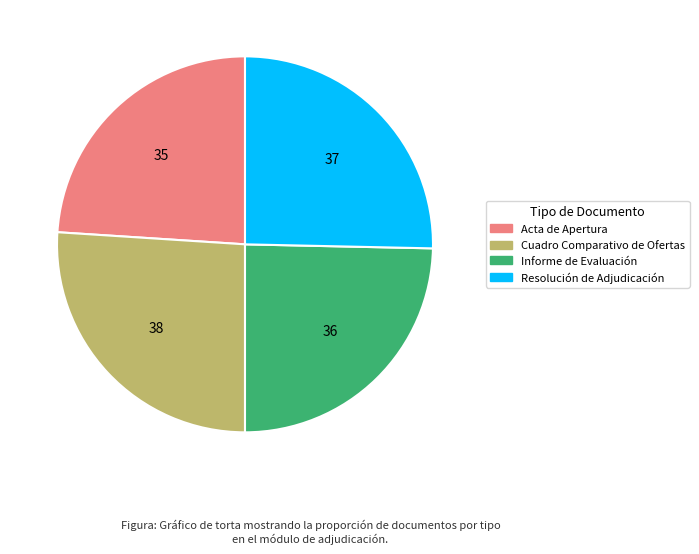

Combined, do Resolución de Adjudicación and Cuadro Comparativo de Ofertas account for over 50%?

Yes